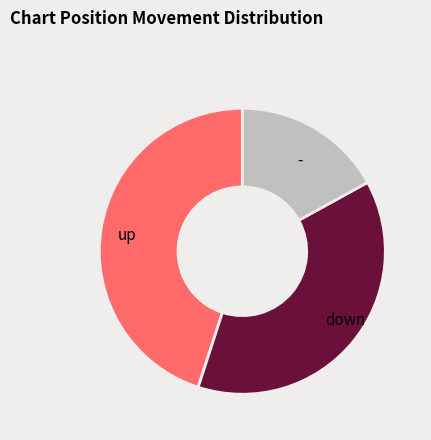

The down slice represents 26% of the pie. True or false?

False